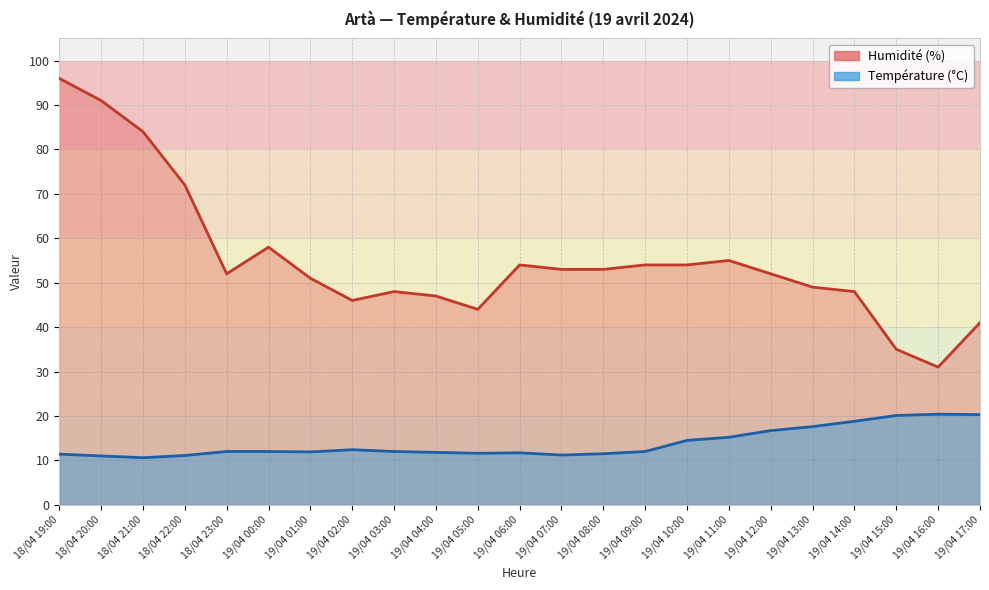

At how many categories does at least one series exceed 80?

3